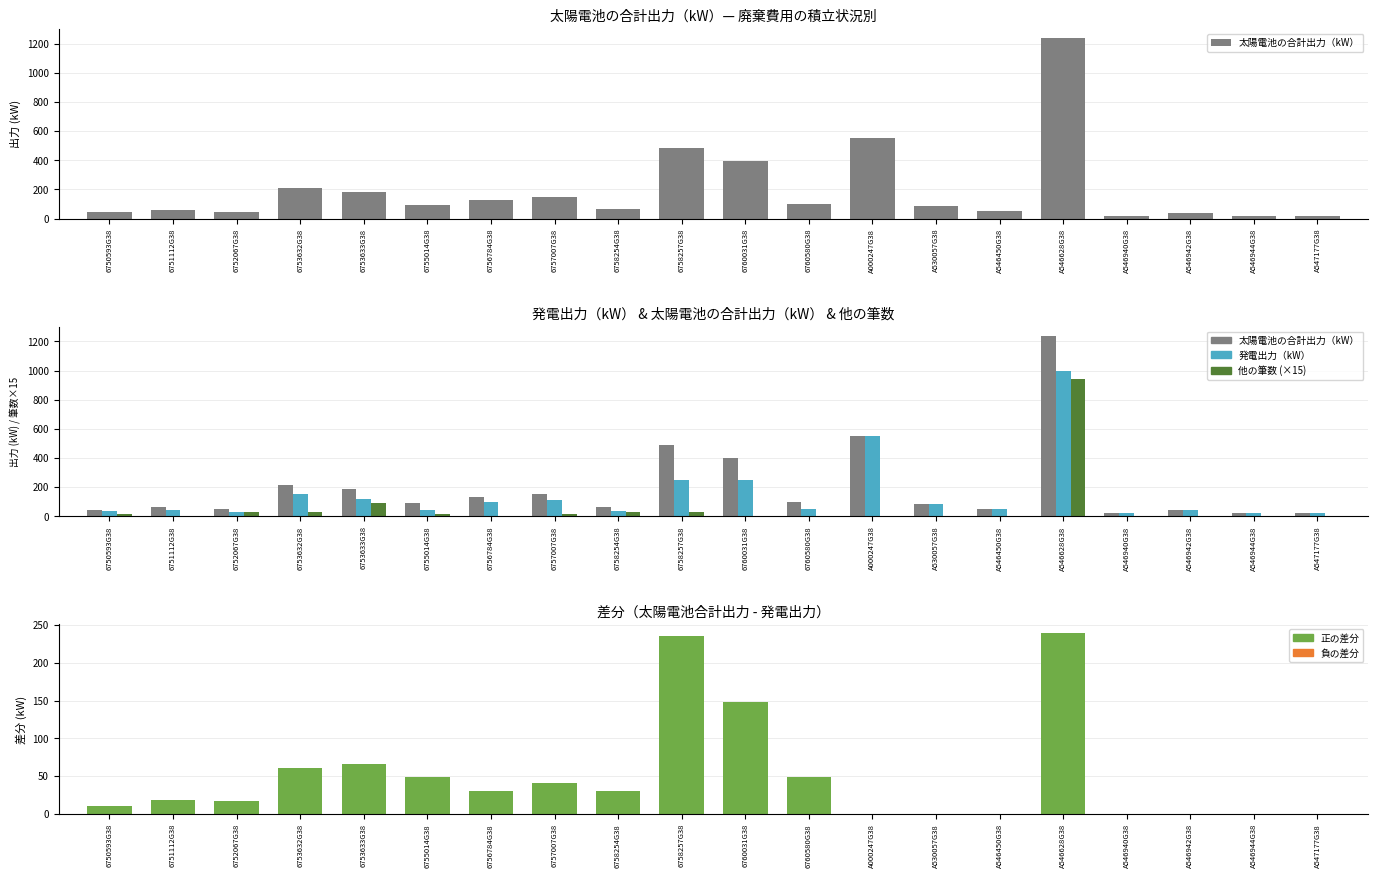

Is the value of 太陽電池の合計出力（kW） at 6760031G38 greater than the value of 差分（太陽電池合計 - 発電出力） at A000247G38?

Yes